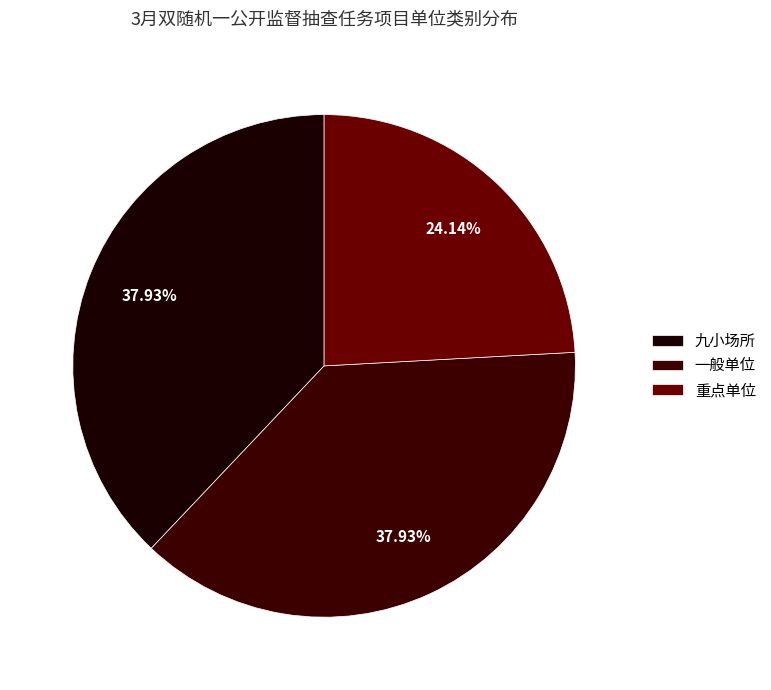

How many slices are in this pie chart?

3